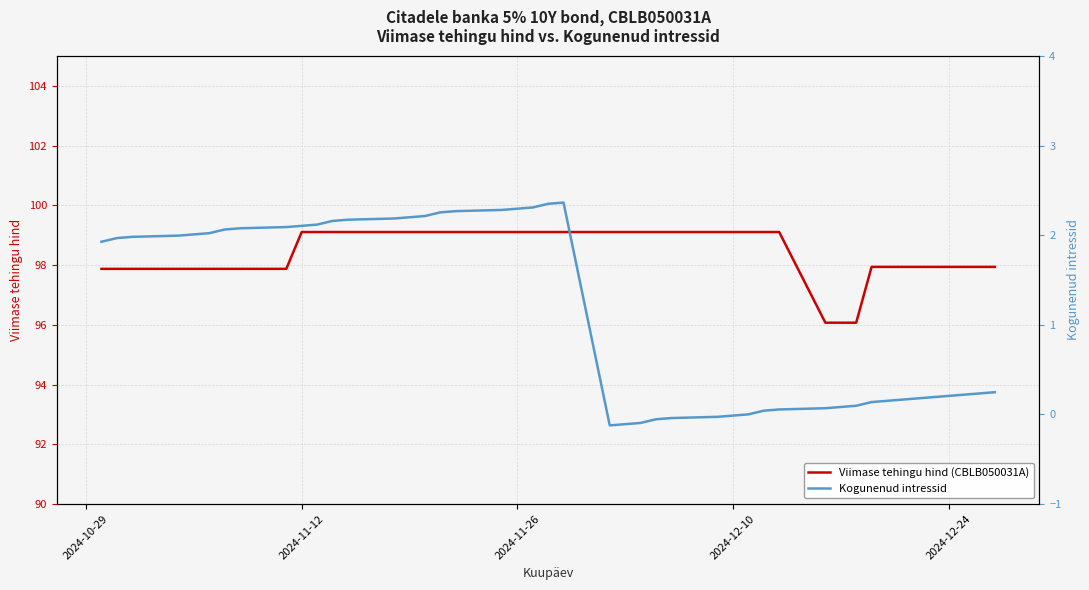

What is the lowest value of the Viimase tehingu hind (CBLB050031A) series?

96.1